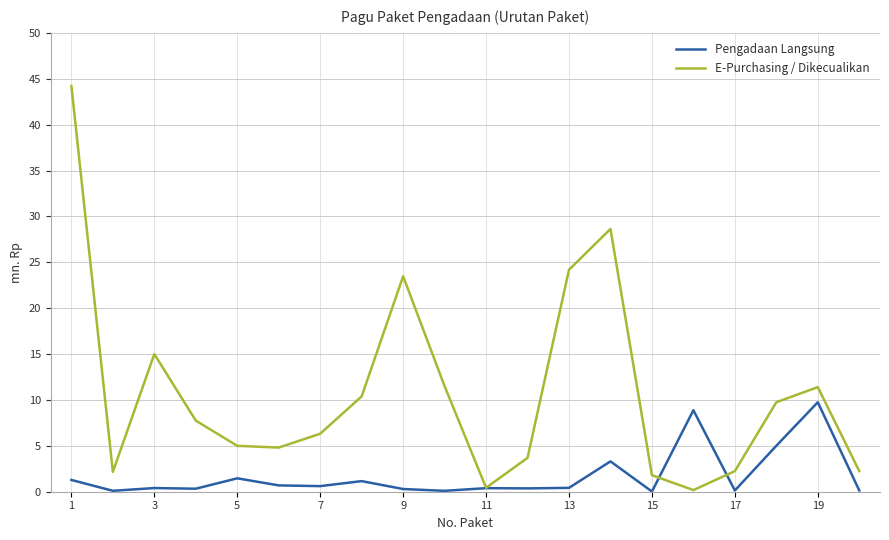

Which series has the largest total across all categories?

E-Purchasing / Dikecualikan